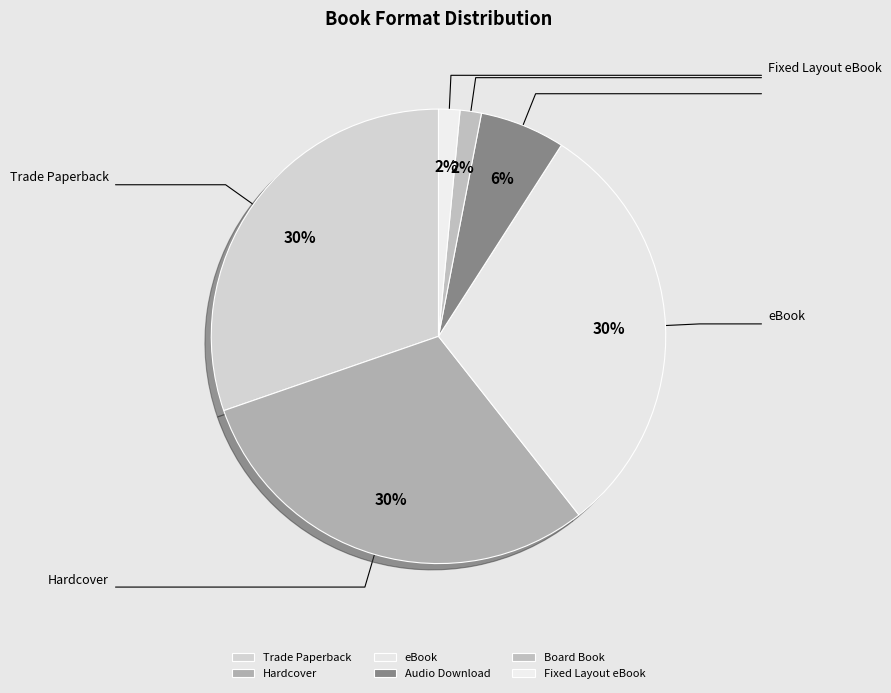

Count the number of slices in the pie.

6